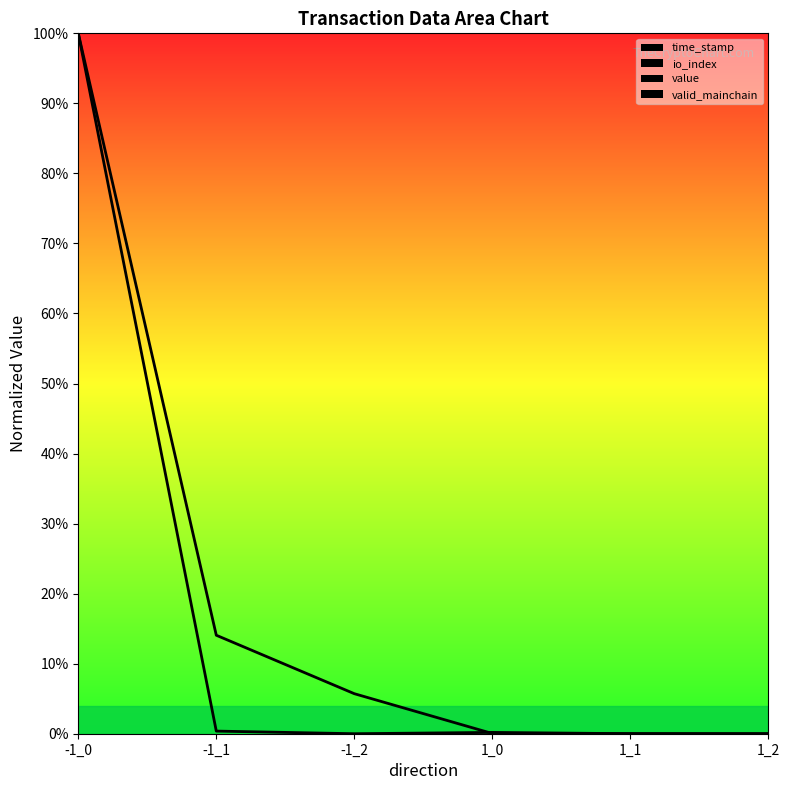

What is the highest value of the io_index series?

1.0